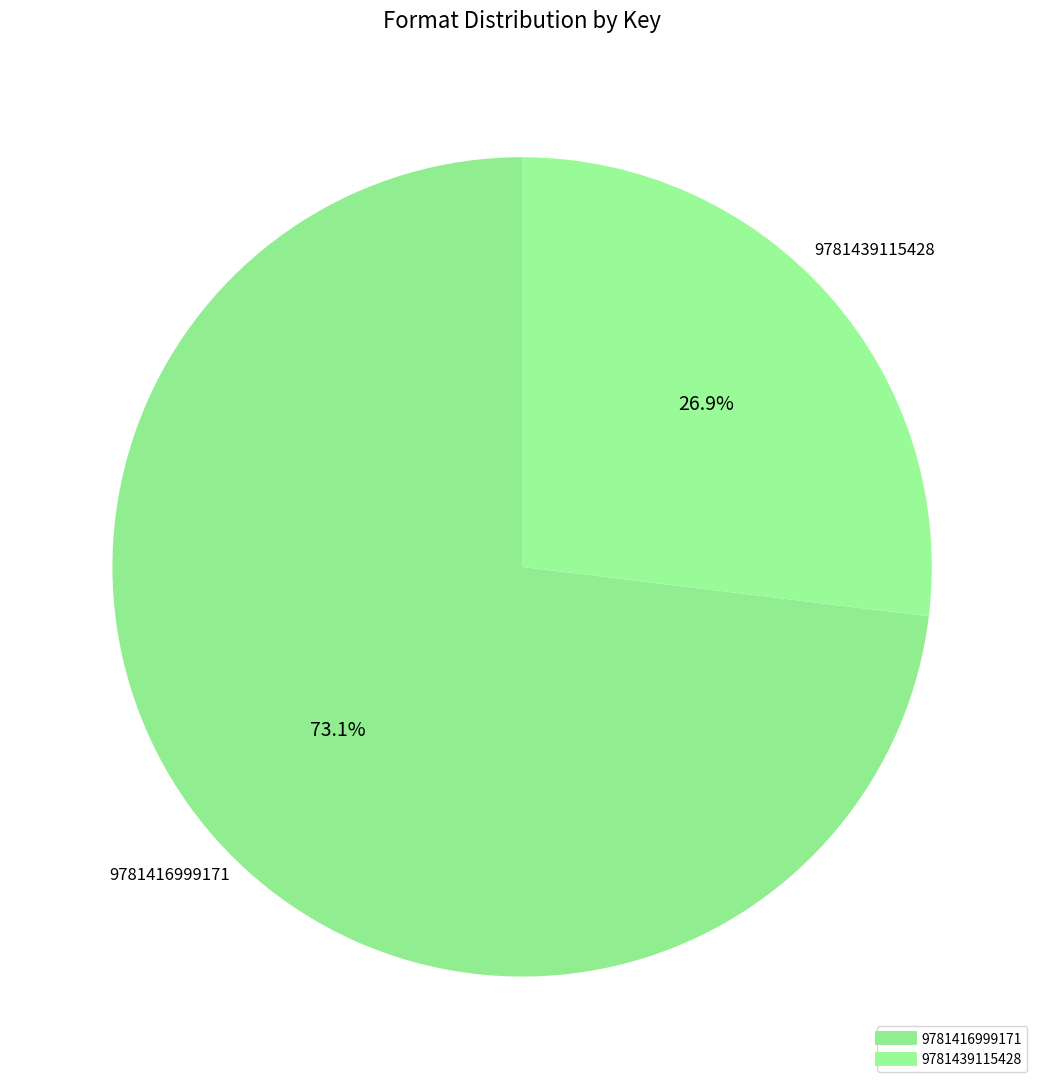

How many slices are in this pie chart?

2